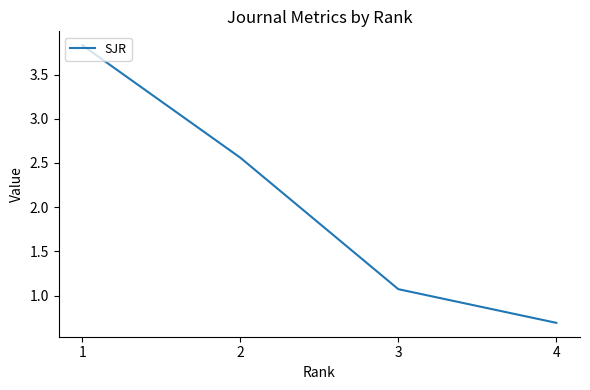

What is the sum of the values at 4 and 2?

3.3